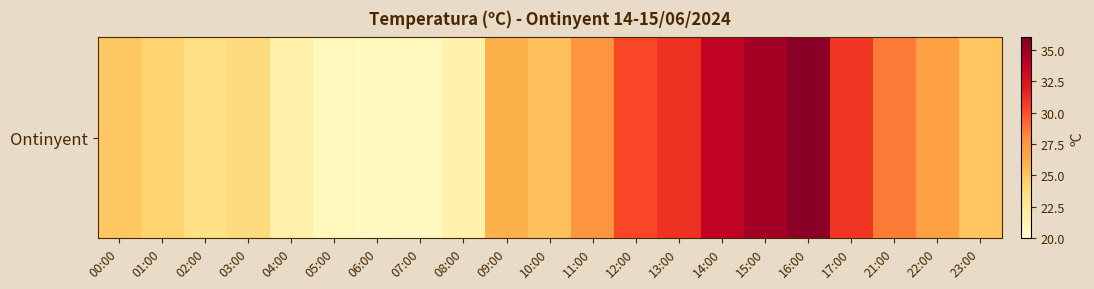

What is the average value?

26.5